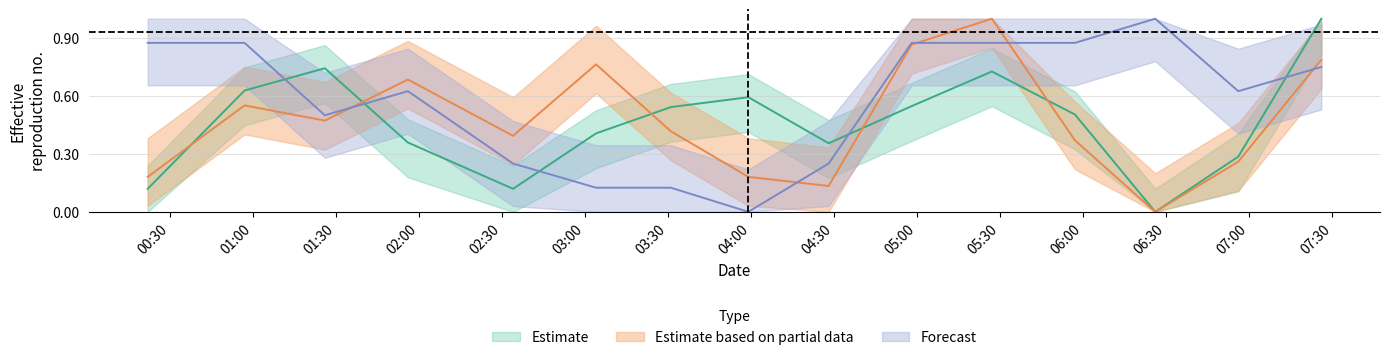

How many distinct data groups are displayed?

3